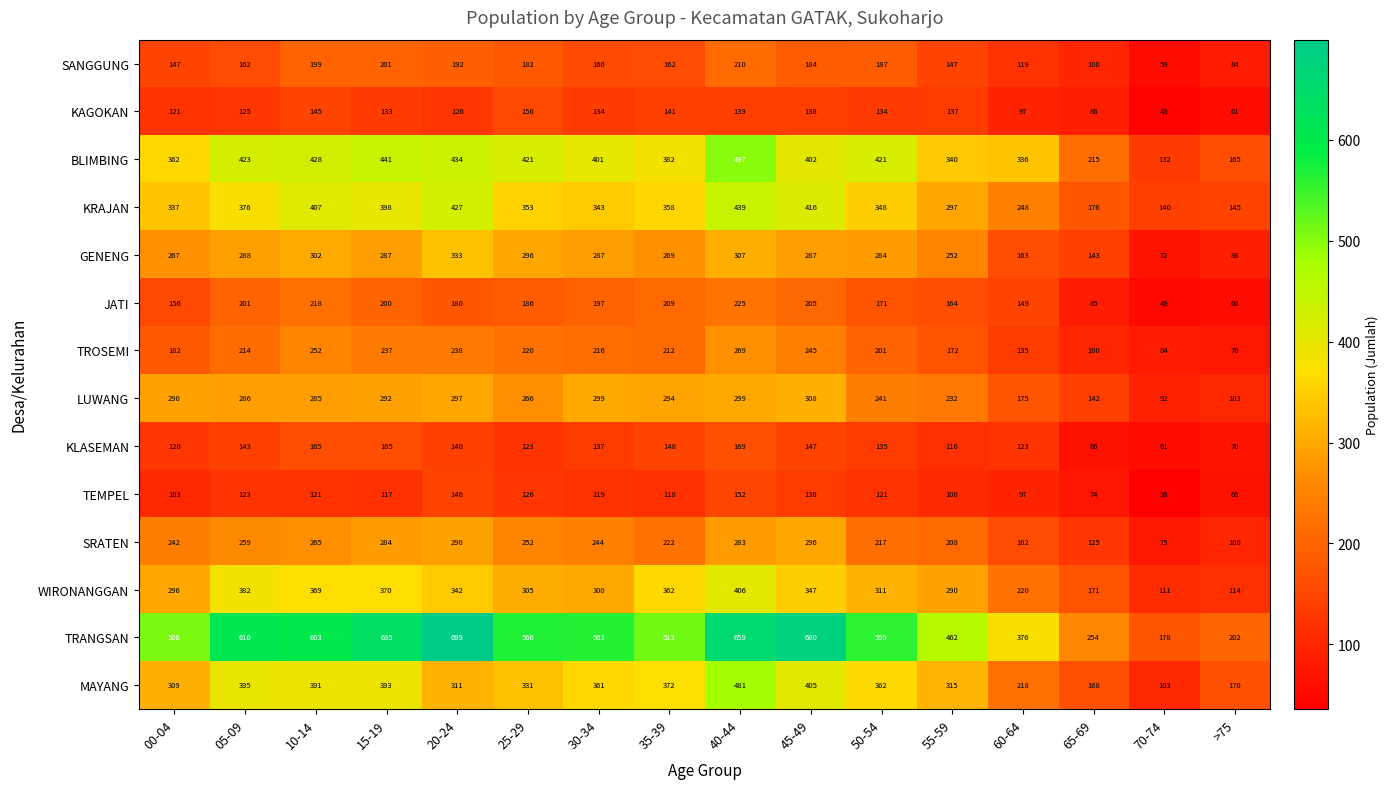

Is it true that MAYANG equals 289 at 60-64?

False